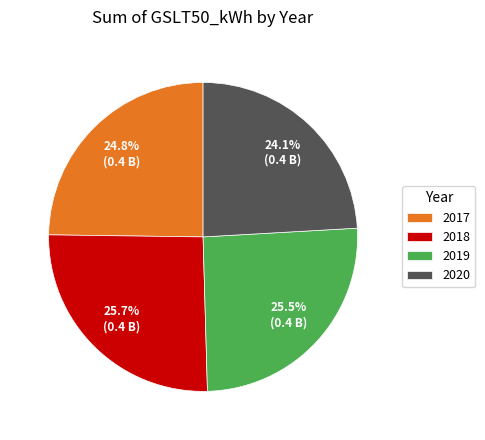

To the nearest percent, what is the combined percentage of 2018 and 2020?

50%